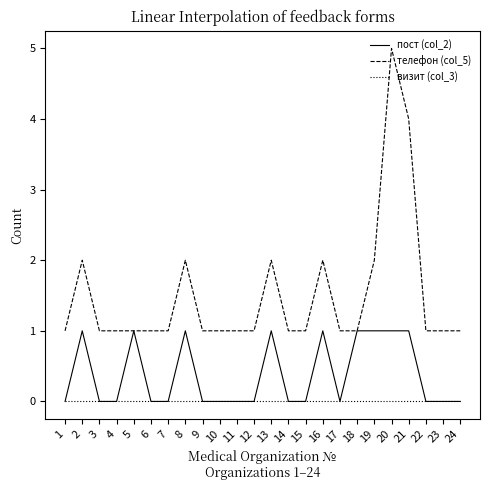

How many пост (col_2) values are between 0 and 1?

24